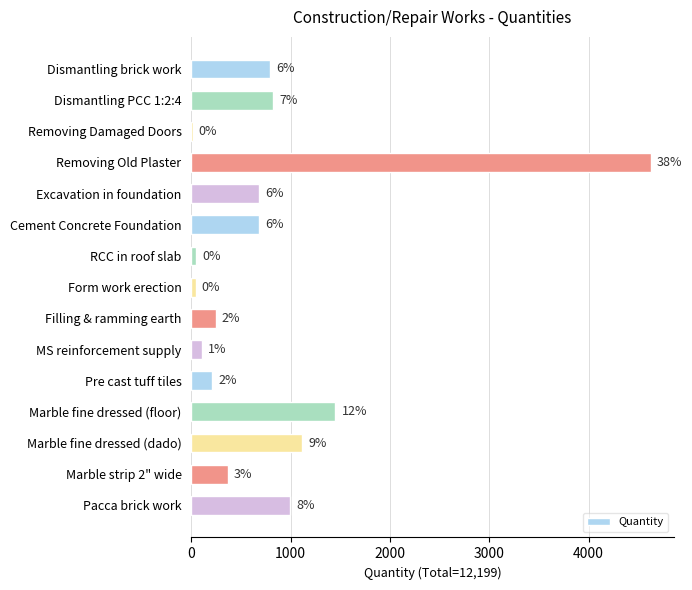

What is the average value?

813